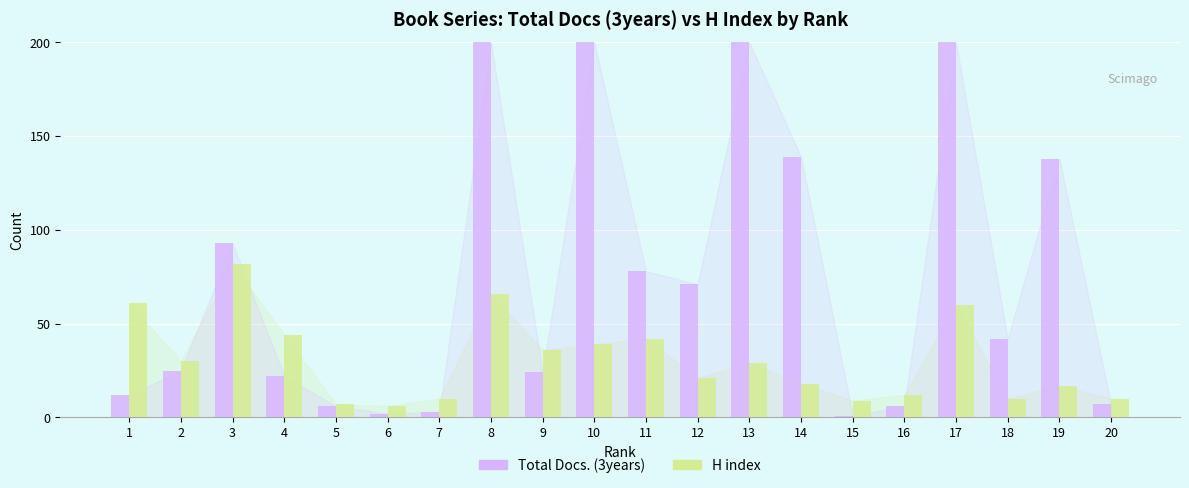

At 16, list the series in order from largest to smallest.

H index, Total Docs. (3years)